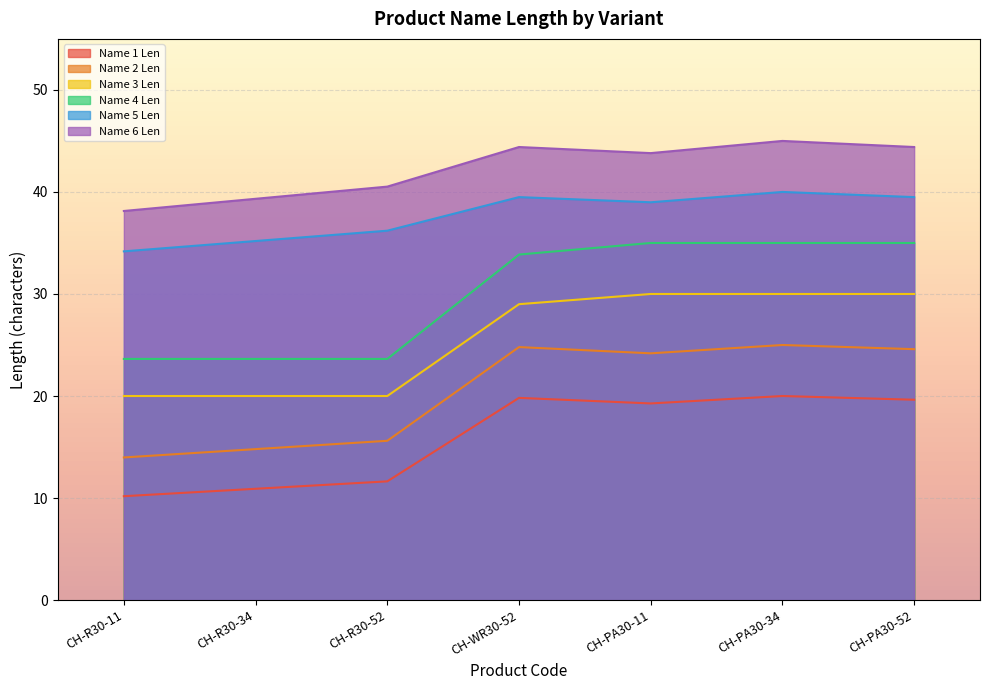

What is the total value across all series at CH-PA30-11?

191.2